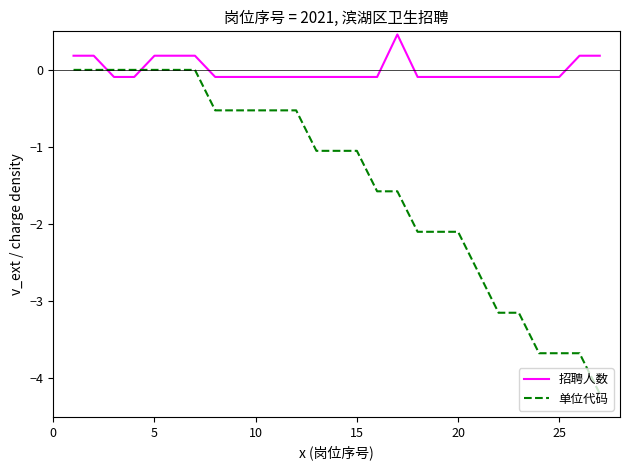

How many intersections are there between 单位代码 and 招聘人数?

2